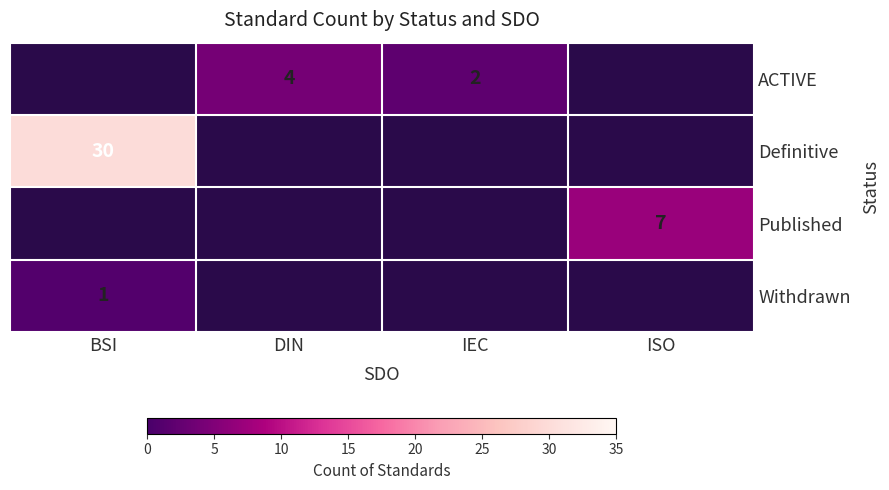

What is the greatest value displayed?

30